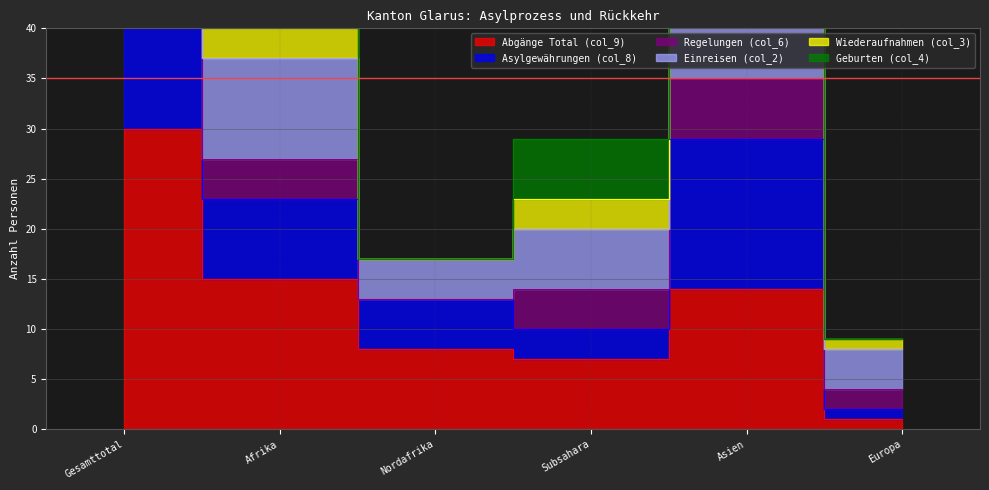

The value of Asylgewährungen (col_8) at Nordafrika is 23. True or false?

False